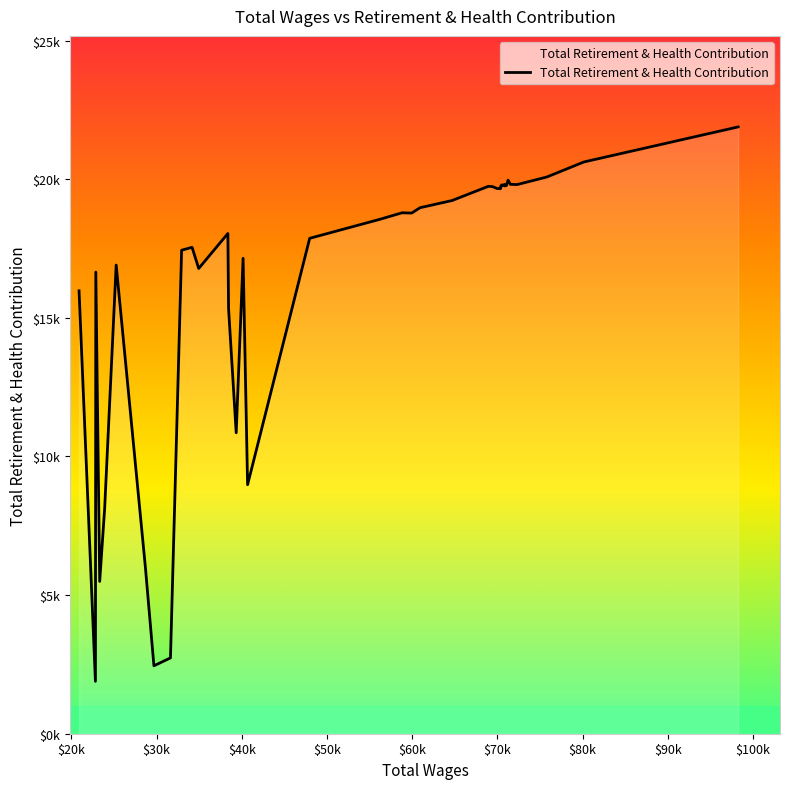

True or false: the data has more than 2 interior local peaks.

True